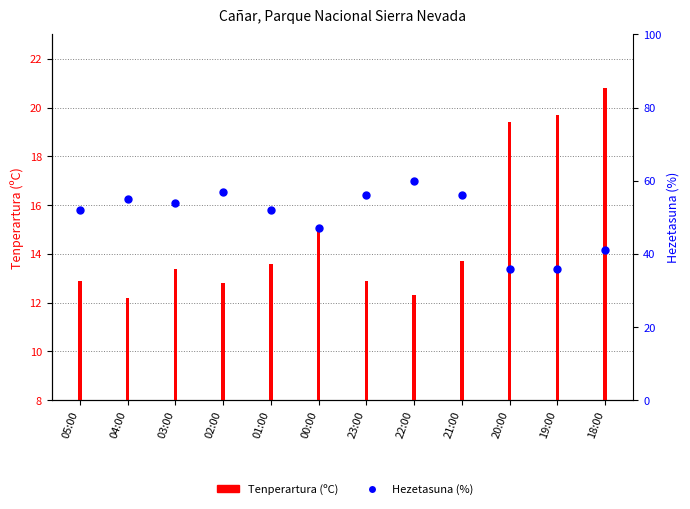

Which series has the largest Y range (max minus min)?

Hezetasuna (%)